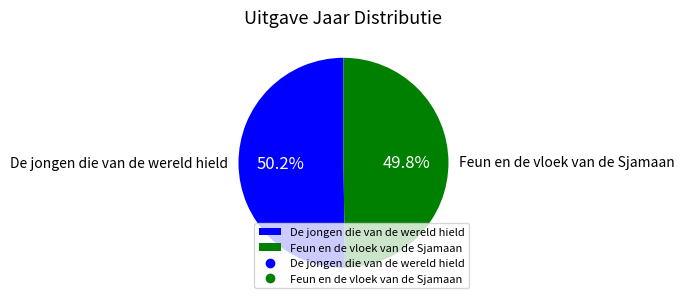

How much of the chart is everything except Feun en de vloek van de Sjamaan?

50.2%